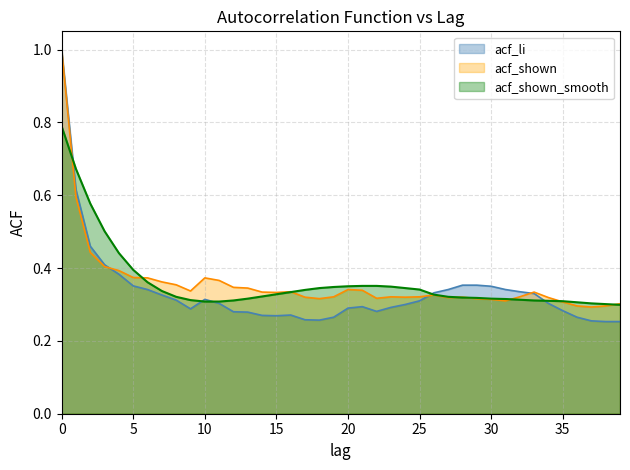

Reading left to right, extract all data points from this chart.

acf_li: 0=1.0	1=0.6	2=0.5	3=0.4	4=0.4	5=0.4	6=0.3	7=0.3	8=0.3	9=0.3	10=0.3	11=0.3	12=0.3	13=0.3	14=0.3	15=0.3	16=0.3	17=0.3	18=0.3	19=0.3	20=0.3	21=0.3	22=0.3	23=0.3	24=0.3	25=0.3	26=0.3	27=0.3	28=0.4	29=0.4	30=0.3	31=0.3	32=0.3	33=0.3	34=0.3	35=0.3	36=0.3	37=0.3	38=0.3	39=0.3
acf_shown: 0=1.0	1=0.6	2=0.4	3=0.4	4=0.4	5=0.4	6=0.4	7=0.4	8=0.4	9=0.3	10=0.4	11=0.4	12=0.3	13=0.3	14=0.3	15=0.3	16=0.3	17=0.3	18=0.3	19=0.3	20=0.3	21=0.3	22=0.3	23=0.3	24=0.3	25=0.3	26=0.3	27=0.3	28=0.3	29=0.3	30=0.3	31=0.3	32=0.3	33=0.3	34=0.3	35=0.3	36=0.3	37=0.3	38=0.3	39=0.3
acf_shown_smooth: 0=0.8	1=0.7	2=0.6	3=0.5	4=0.4	5=0.4	6=0.4	7=0.3	8=0.3	9=0.3	10=0.3	11=0.3	12=0.3	13=0.3	14=0.3	15=0.3	16=0.3	17=0.3	18=0.3	19=0.3	20=0.3	21=0.4	22=0.4	23=0.3	24=0.3	25=0.3	26=0.3	27=0.3	28=0.3	29=0.3	30=0.3	31=0.3	32=0.3	33=0.3	34=0.3	35=0.3	36=0.3	37=0.3	38=0.3	39=0.3